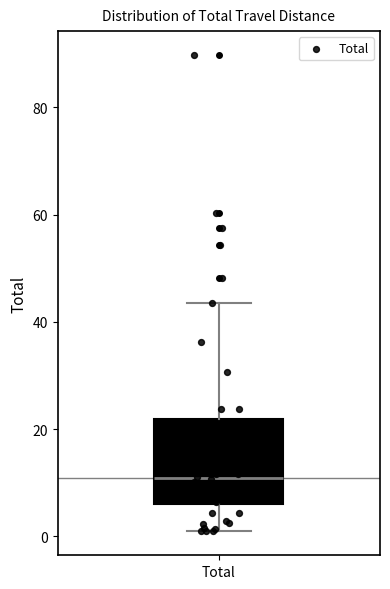

Transcribe this box plot: give where the median line is, the range the box spans, and where the two whiskers end, as read against the y-axis. The values are not printed on the chart, so give them approximately, as read against the axis.

median 10, box 6 to 22, whiskers 0 to 44